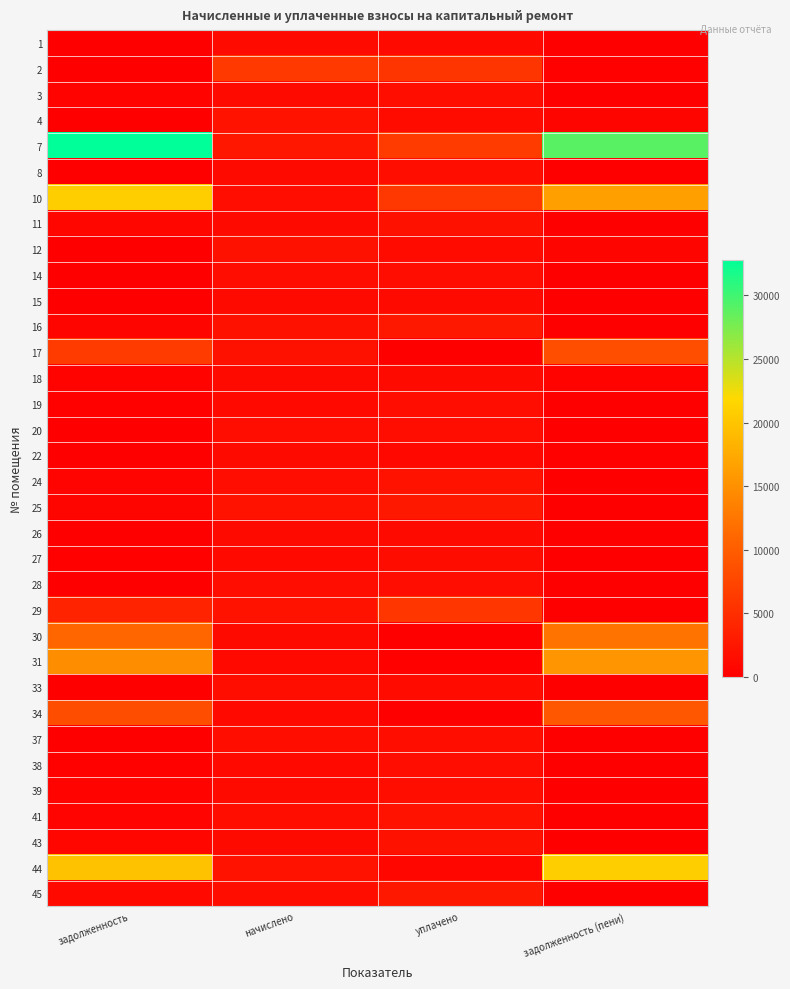

Reading right to left, what are all the values shown in this chart?

1: задолженность (пени)=0.0	уплачено=1143.0	начислено=1143.0	задолженность=0.0
2: задолженность (пени)=368.7	уплачено=5829.8	начислено=6198.5	задолженность=0.0
3: задолженность (пени)=0.0	уплачено=1578.0	начислено=1183.5	задолженность=394.5
4: задолженность (пени)=666.1	уплачено=1332.2	начислено=1998.4	задолженность=0.0
7: задолженность (пени)=28981.3	уплачено=6371.0	начислено=2529.3	задолженность=32823.0
8: задолженность (пени)=0.0	уплачено=1593.0	начислено=1106.1	задолженность=0.0
10: задолженность (пени)=16473.0	уплачено=5980.1	начислено=1533.8	задолженность=20919.3
11: задолженность (пени)=0.0	уплачено=1935.7	начислено=1161.4	задолженность=774.3
12: задолженность (пени)=662.4	уплачено=1324.9	начислено=1987.3	задолженность=0.0
14: задолженность (пени)=0.0	уплачено=1537.5	начислено=1537.5	задолженность=0.0
15: задолженность (пени)=0.0	уплачено=1161.4	начислено=1161.4	задолженность=0.0
16: задолженность (пени)=0.0	уплачено=2649.7	начислено=1987.3	задолженность=662.4
17: задолженность (пени)=8410.6	уплачено=0.0	начислено=1968.9	задолженность=6441.7
18: задолженность (пени)=395.7	уплачено=1187.2	начислено=1187.2	задолженность=395.7
19: задолженность (пени)=0.0	уплачено=1425.6	начислено=1069.2	задолженность=356.4
20: задолженность (пени)=0.0	уплачено=1522.7	начислено=1522.7	задолженность=0.0
22: задолженность (пени)=358.4	уплачено=928.3	начислено=1187.2	задолженность=99.4
24: задолженность (пени)=0.0	уплачено=2030.3	начислено=1522.7	задолженность=507.6
25: задолженность (пени)=0.0	уплачено=2679.2	начислено=2009.4	задолженность=669.8
26: задолженность (пени)=0.0	уплачено=1183.5	начислено=1183.5	задолженность=0.0
27: задолженность (пени)=0.0	уплачено=1353.8	начислено=1069.2	задолженность=284.6
28: задолженность (пени)=0.0	уплачено=1522.7	начислено=1522.7	задолженность=0.0
29: задолженность (пени)=0.0	уплачено=5840.1	начислено=2009.4	задолженность=3830.7
30: задолженность (пени)=12191.2	уплачено=0.0	начислено=1183.5	задолженность=11007.6
31: задолженность (пени)=15497.7	уплачено=260.2	начислено=1069.2	задолженность=14688.7
33: задолженность (пени)=98.2	уплачено=1323.7	начислено=1581.7	задолженность=0.0
34: задолженность (пени)=9353.0	уплачено=0.0	начислено=1054.5	задолженность=8298.5
37: задолженность (пени)=0.0	уплачено=1581.7	начислено=1581.7	задолженность=0.0
38: задолженность (пени)=0.0	уплачено=1410.9	начислено=1058.2	задолженность=352.7
39: задолженность (пени)=0.0	уплачено=1548.6	начислено=1161.4	задолженность=387.1
41: задолженность (пени)=0.0	уплачено=2112.8	начислено=1585.4	задолженность=527.4
43: задолженность (пени)=0.0	уплачено=1915.4	начислено=1154.0	задолженность=761.4
44: задолженность (пени)=20921.2	уплачено=881.5	начислено=1994.7	задолженность=19808.1
45: задолженность (пени)=0.0	уплачено=2636.2	начислено=1581.7	задолженность=1054.5